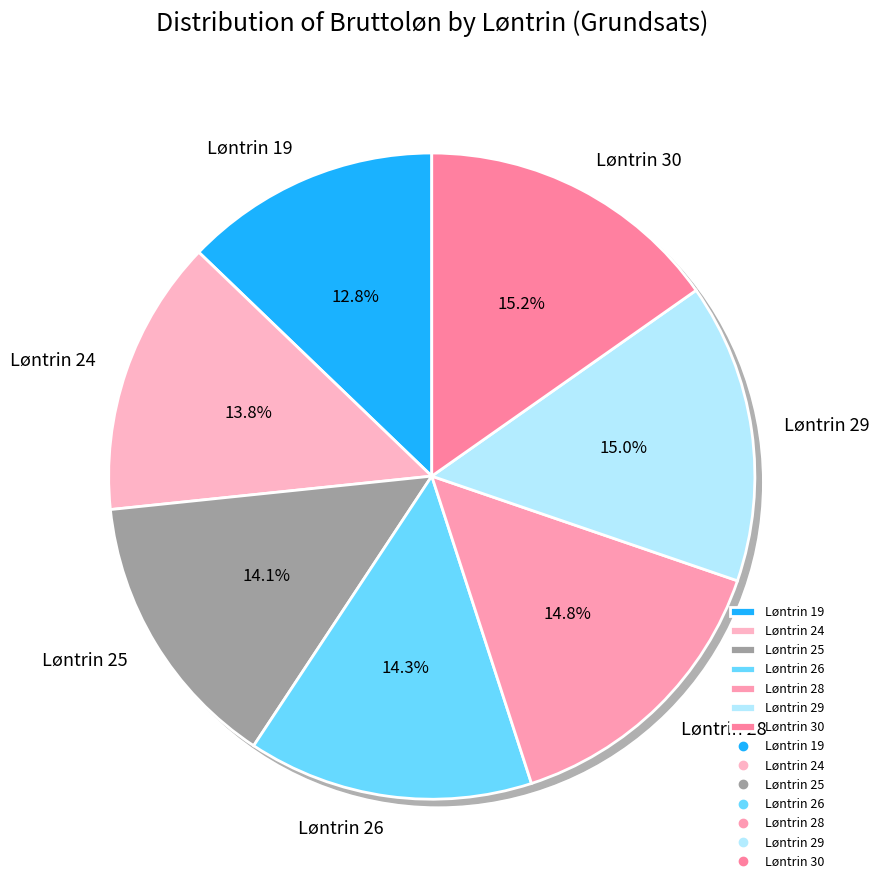

To the nearest percent, what is the difference between the largest and smallest slice percentages?

2%